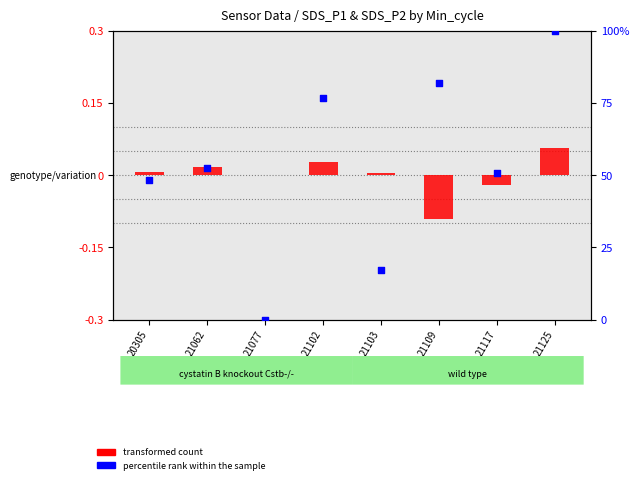

At how many categories does at least one series exceed 53?

3